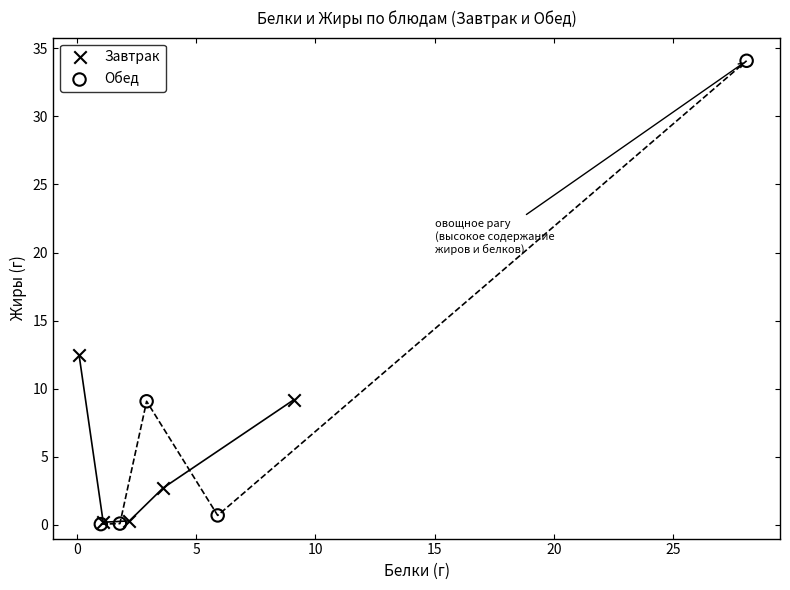

Which series has the widest spread of Y values?

Обед